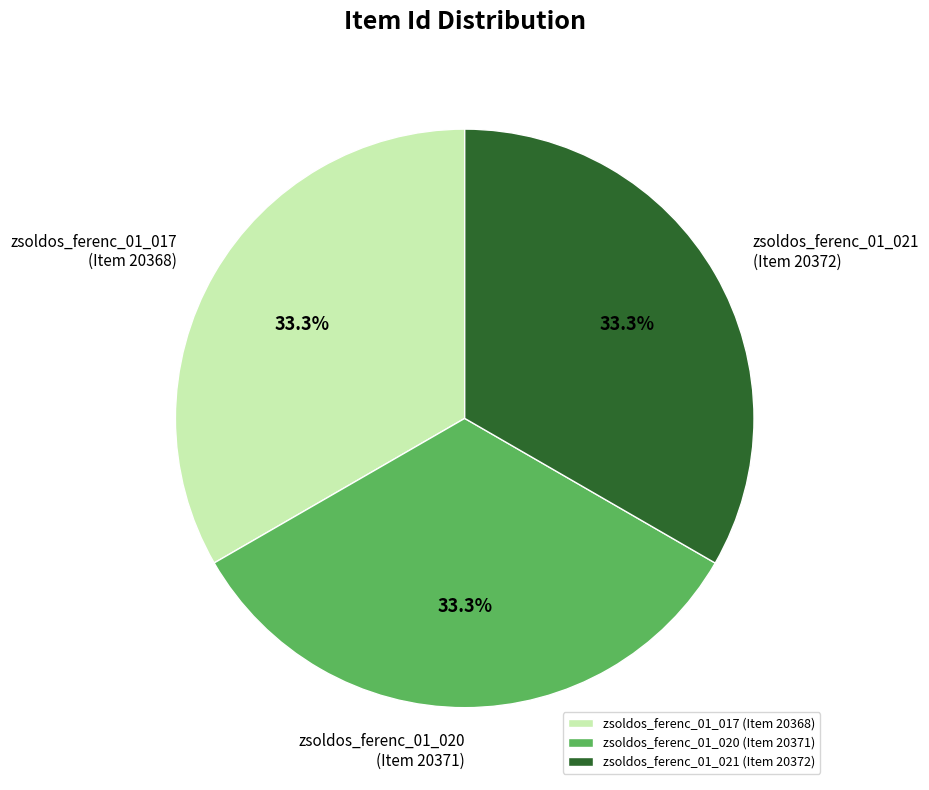

Is there a majority slice in this chart?

No